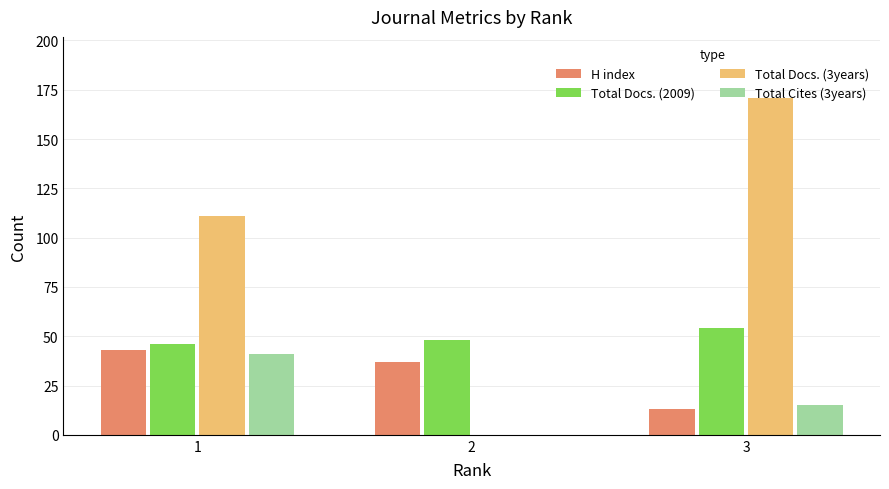

Does the chart contain stacked bars?

No